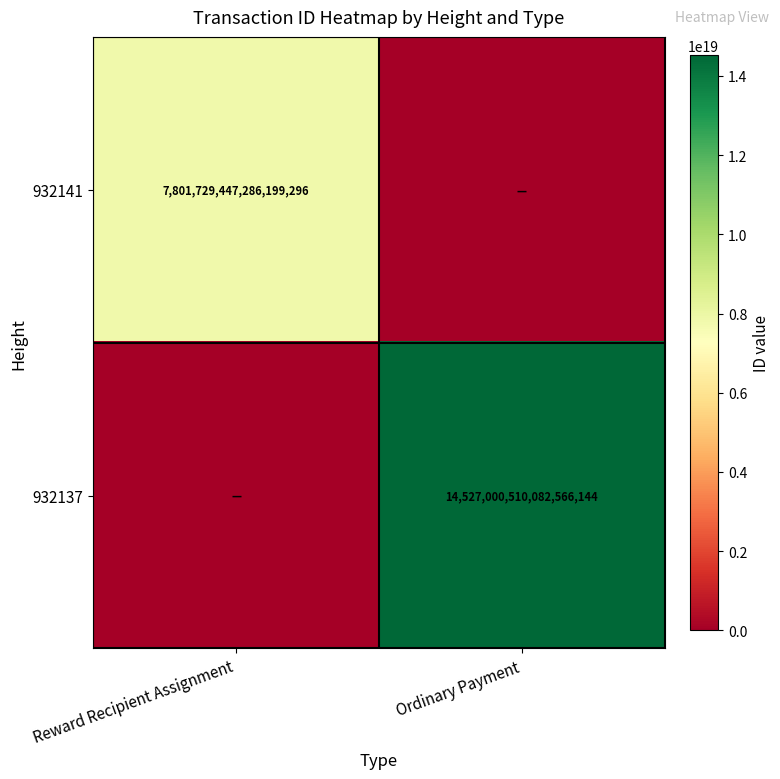

Is the value of 932137 at Ordinary Payment greater than the value of 932141 at Reward Recipient Assignment?

Yes